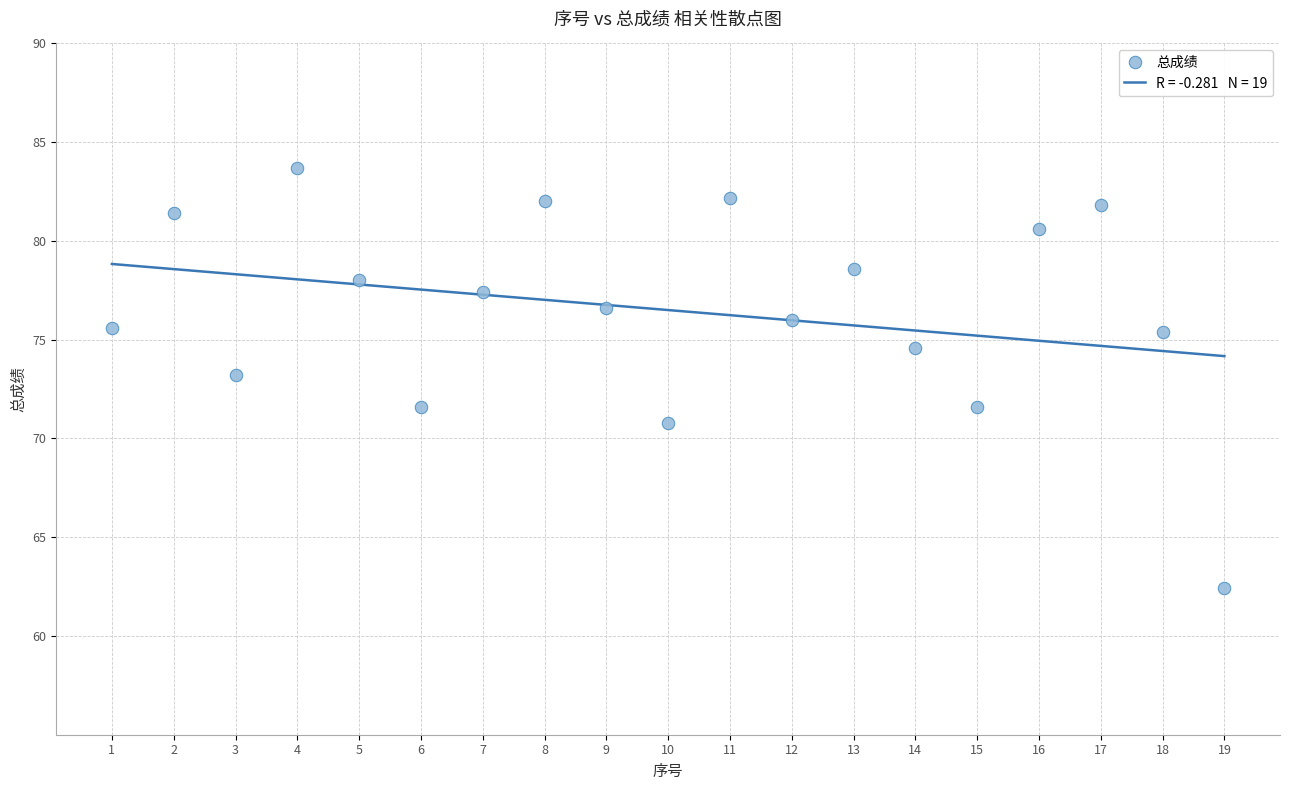

What is the range of X values (max minus min)?

18.0